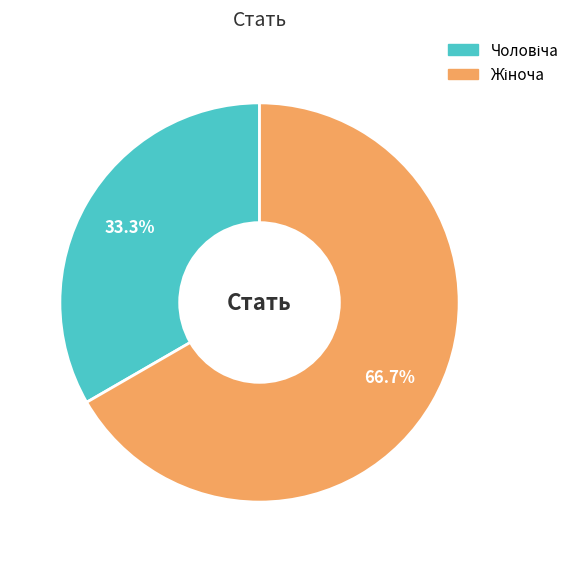

Is there any slice that represents more than half of the pie?

Yes